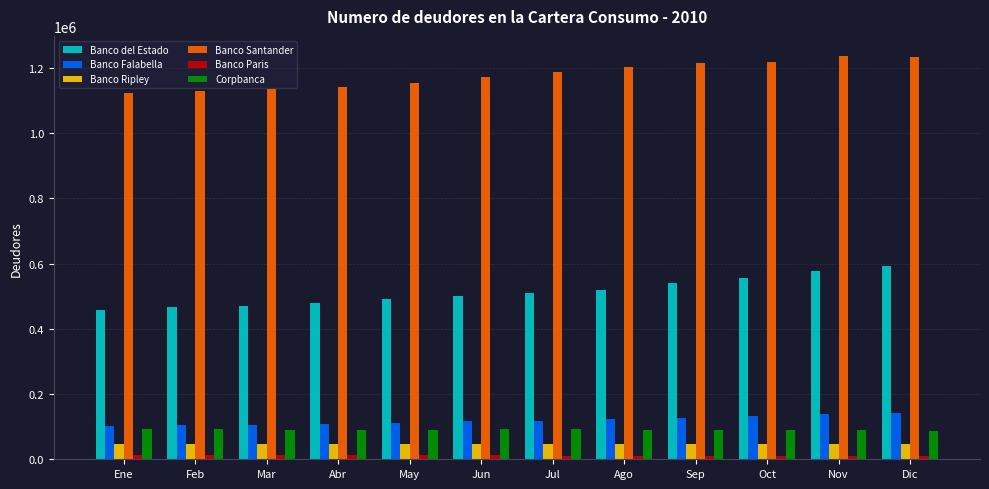

What is the total value across all series at Abr?

1883900